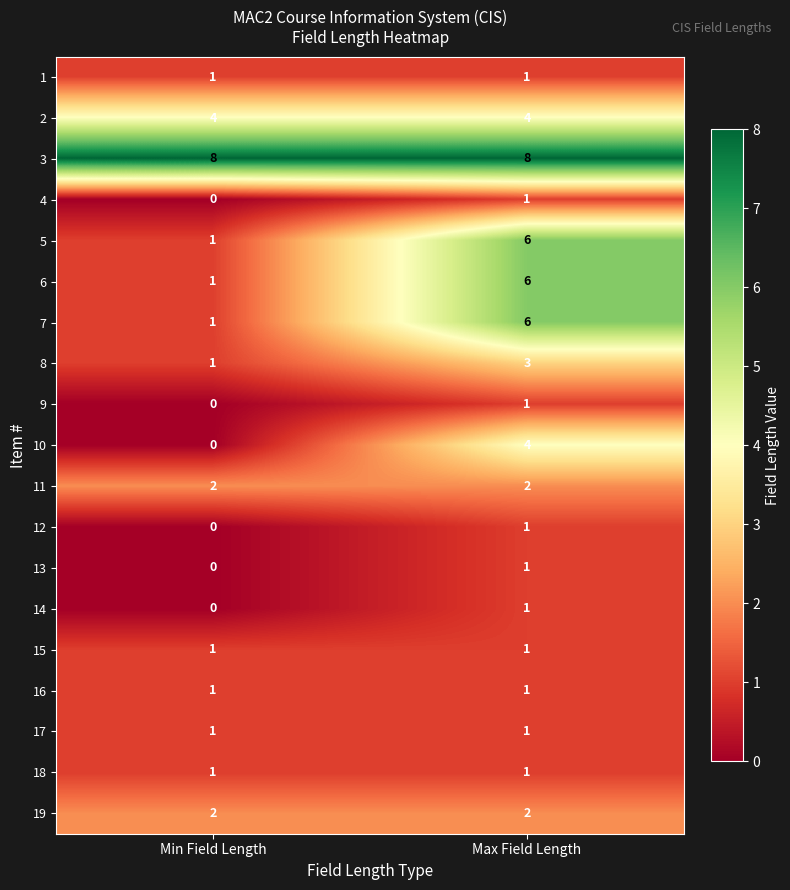

At which category is the sum across all series the highest?

Max Field Length